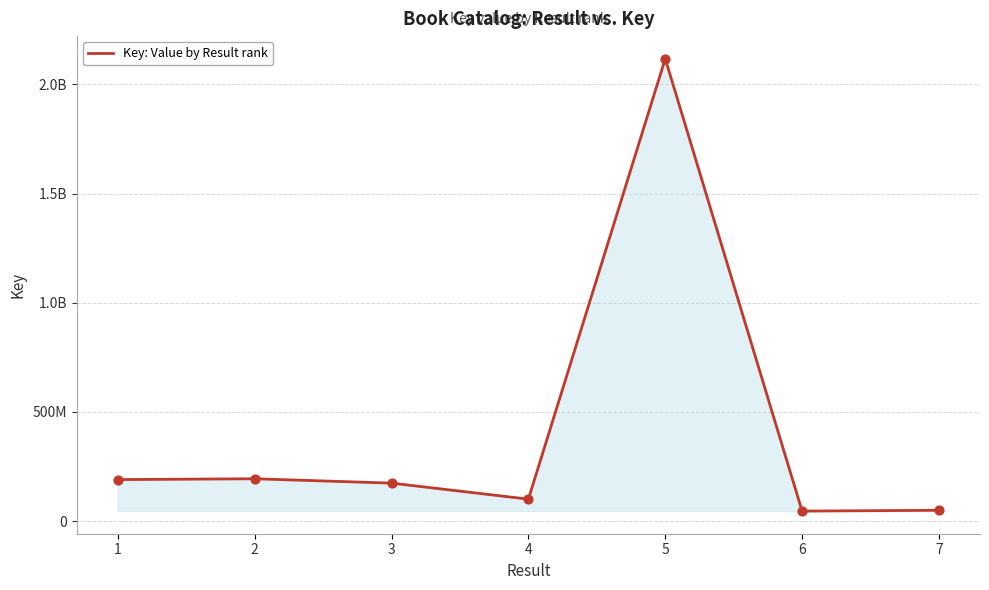

Between 1 and 6, which is larger?

1